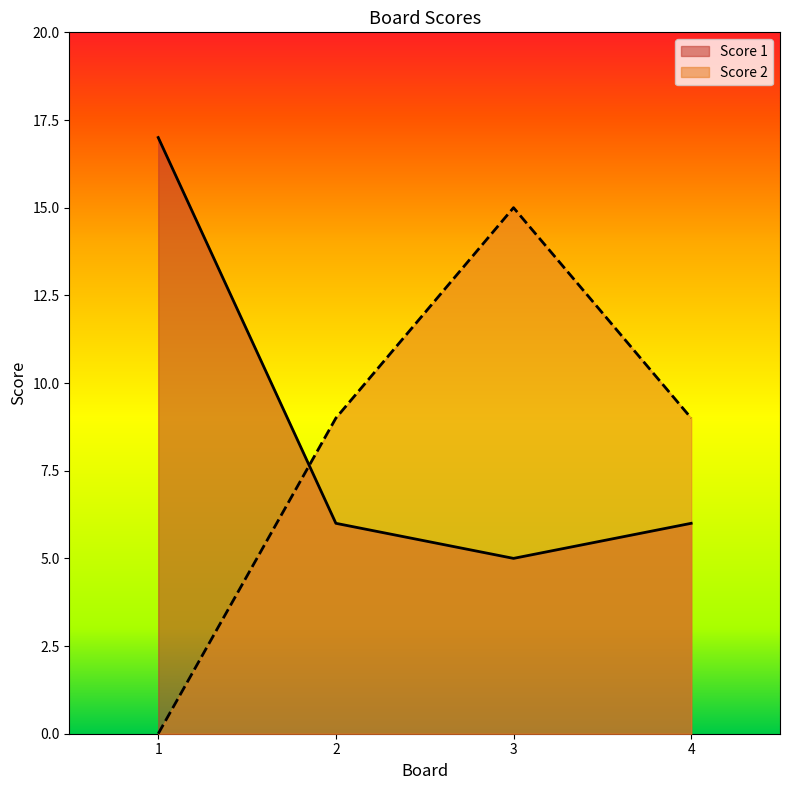

What value does the Score 1 series have at 1, to the nearest 5?

15